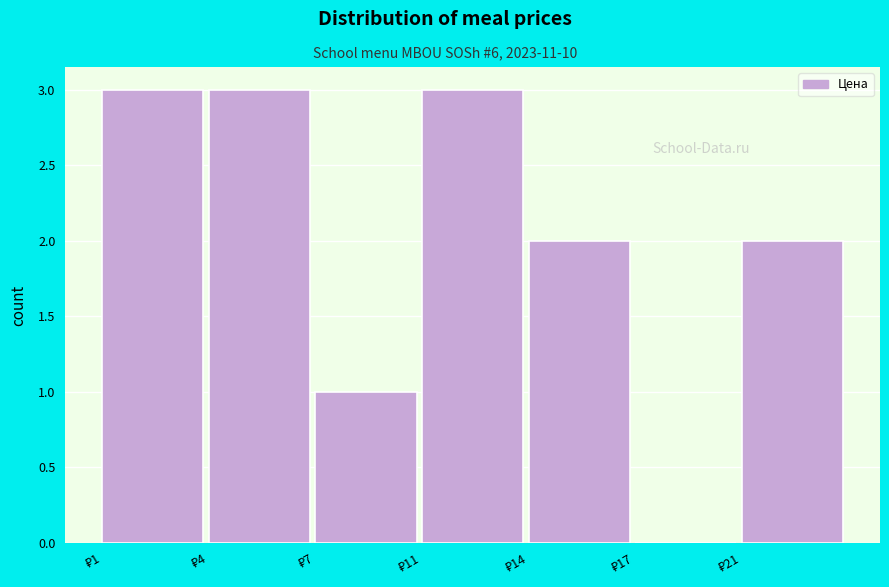

What is the sum of all values?

14